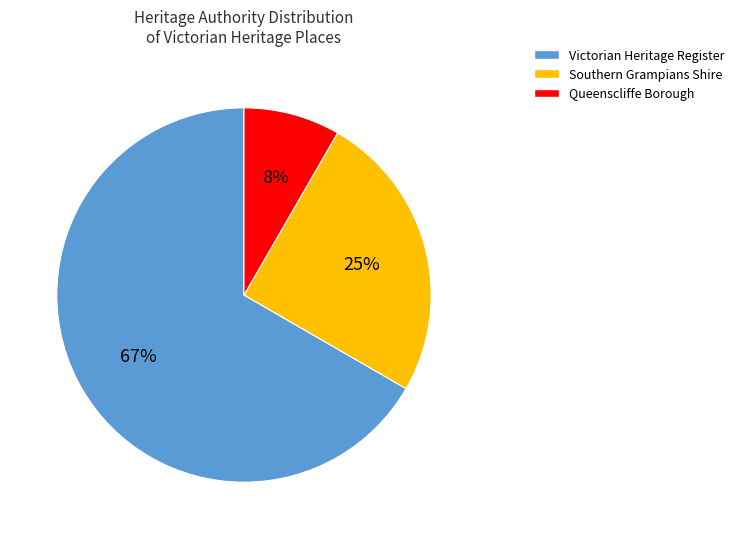

How many segments does this pie chart have?

3